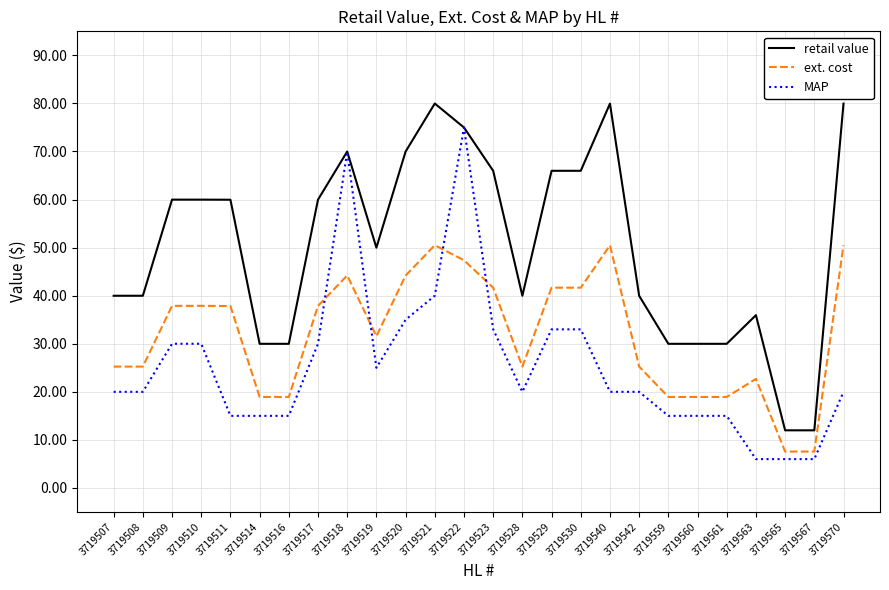

At which label does MAP first exceed 19?

3719507